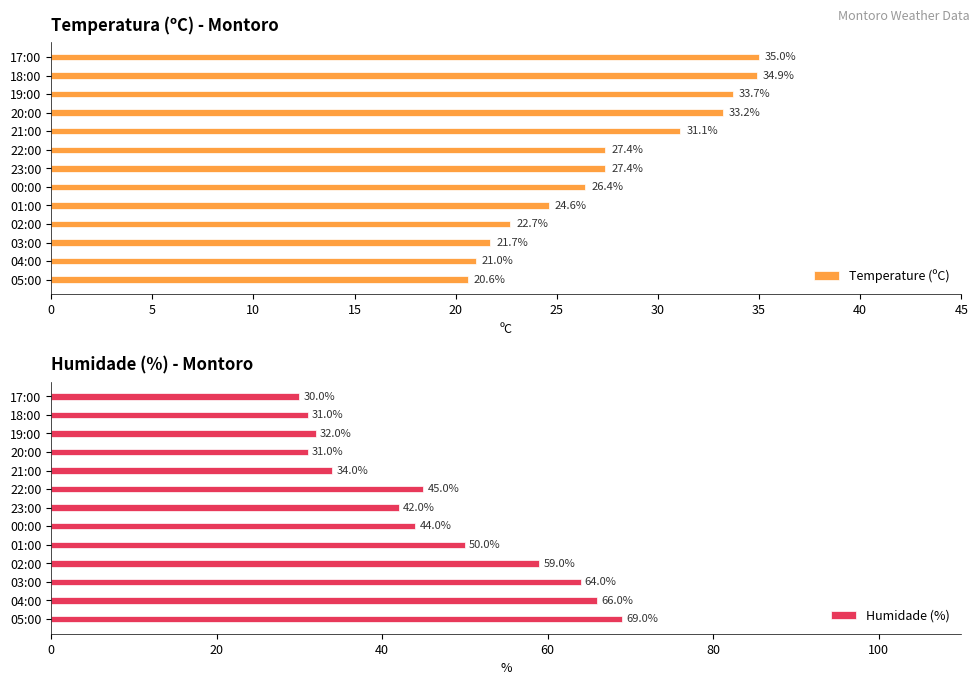

The value of Temperature (ºC) at 21:00 is 31.1. True or false?

True